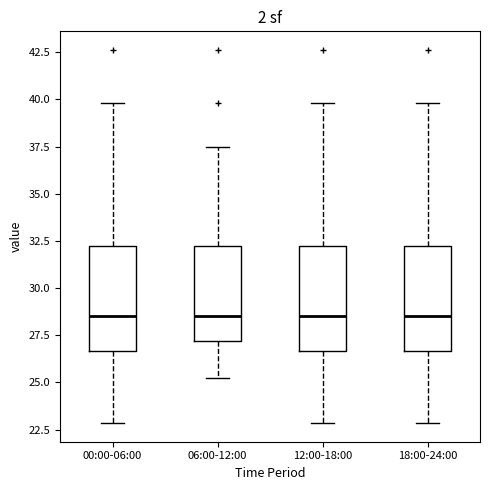

Where is the lower edge of the box for 00:00-06:00 on the y-axis? The values are not printed on the chart, so give them approximately, as read against the axis.

26.5